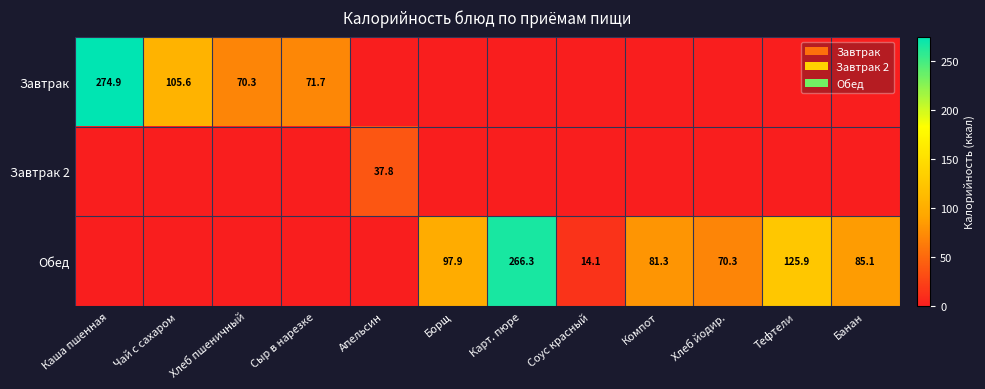

The Завтрак 2 series shows 63.3 at Апельсин. True or false?

False